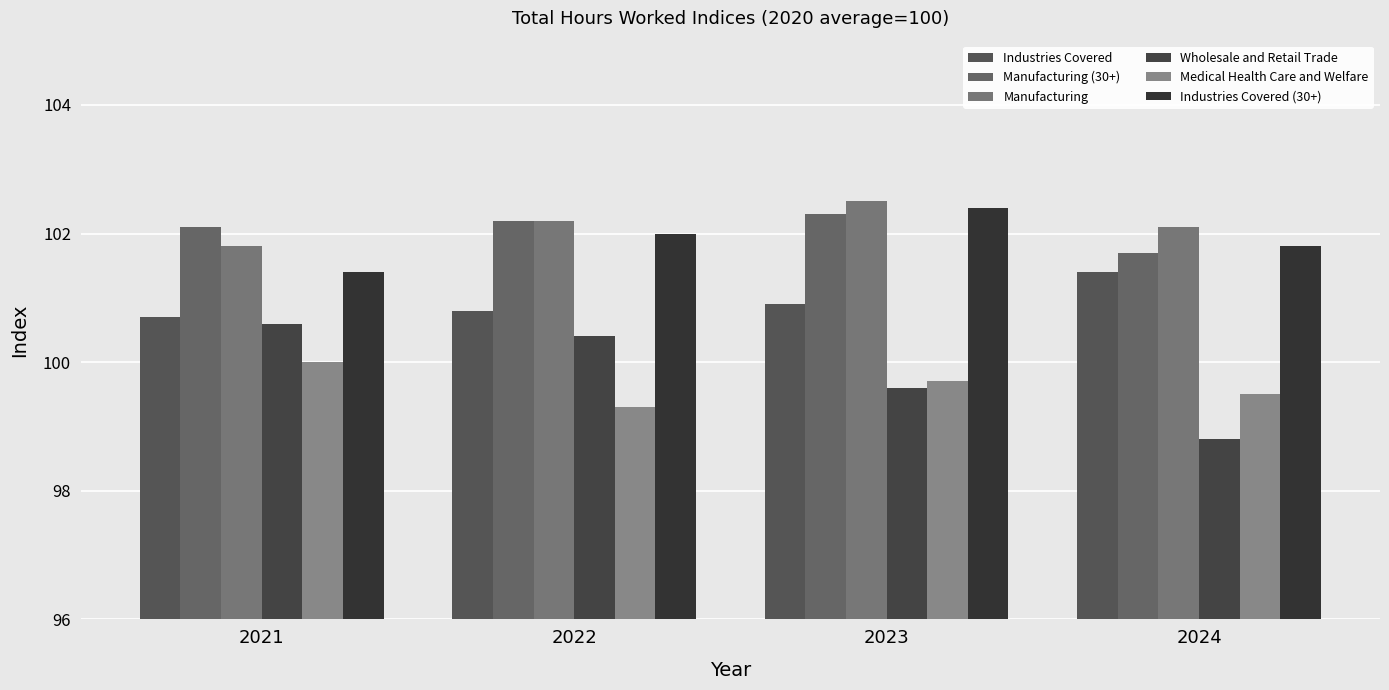

Reading right to left, what are all the values shown in this chart?

Industries Covered: 2024=101.4	2023=100.9	2022=100.8	2021=100.7
Manufacturing (30+): 2024=101.7	2023=102.3	2022=102.2	2021=102.1
Manufacturing: 2024=102.1	2023=102.5	2022=102.2	2021=101.8
Wholesale and Retail Trade: 2024=98.8	2023=99.6	2022=100.4	2021=100.6
Medical Health Care and Welfare: 2024=99.5	2023=99.7	2022=99.3	2021=100.0
Industries Covered (30+): 2024=101.8	2023=102.4	2022=102.0	2021=101.4